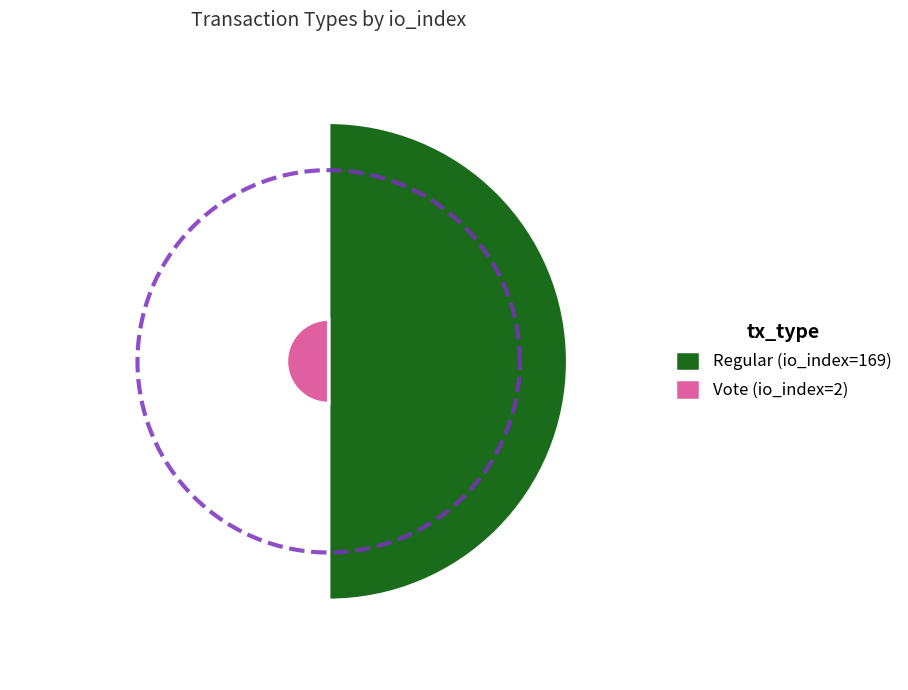

What is the change in value from Regular (io_index=169) to Vote (io_index=2)?

-167